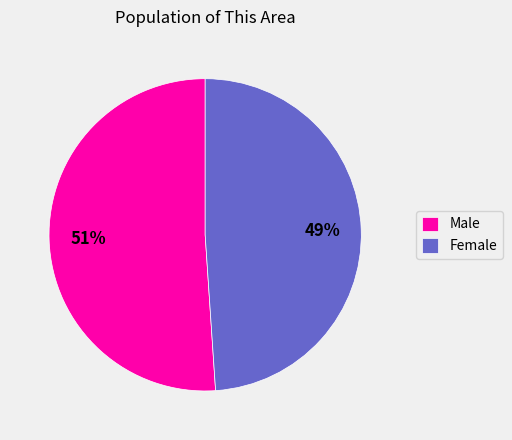

Does any single category account for the majority?

Yes